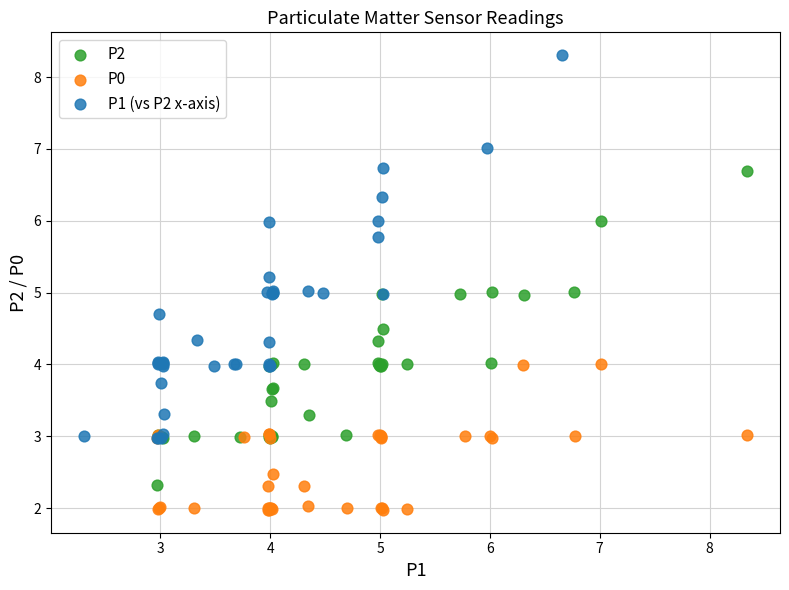

Which series has the widest spread of Y values?

P1 (vs P2 x-axis)